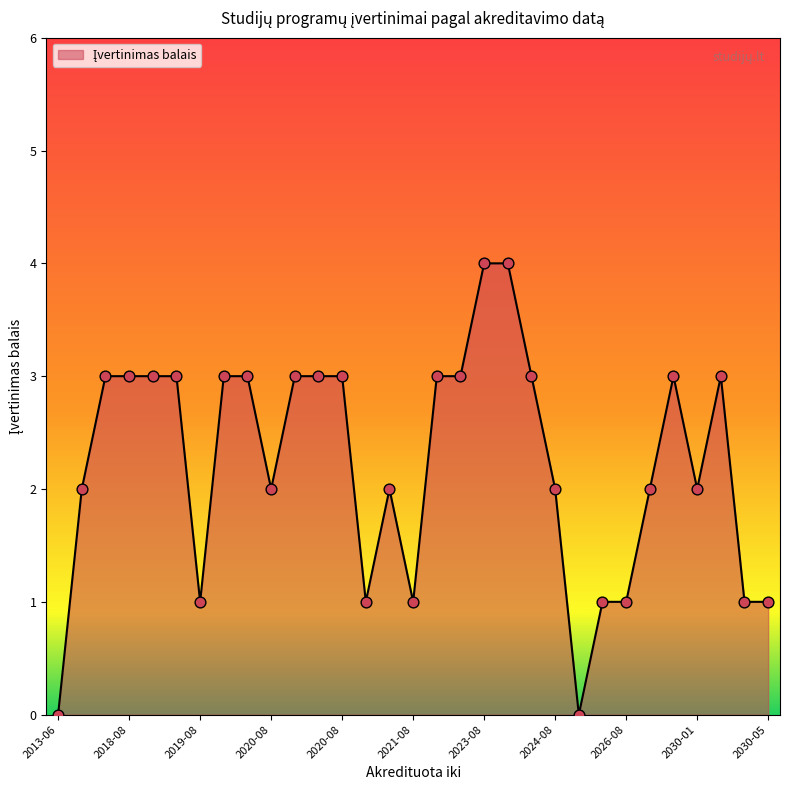

What is the maximum value shown in the chart?

4